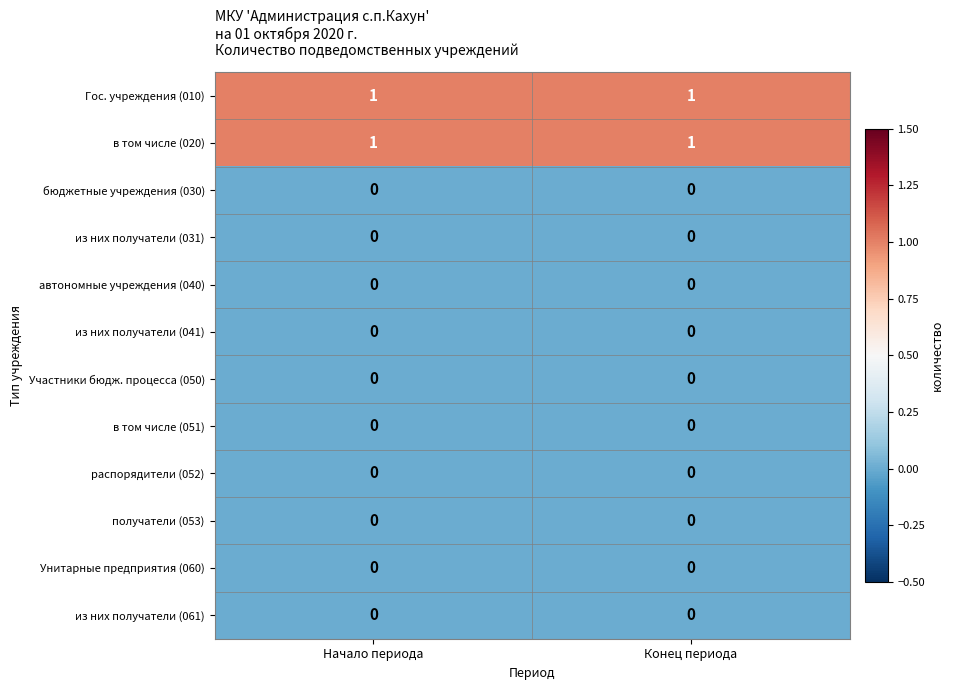

Is the value of бюджетные учреждения (030) at Начало периода greater than the value of в том числе (020) at Начало периода?

No